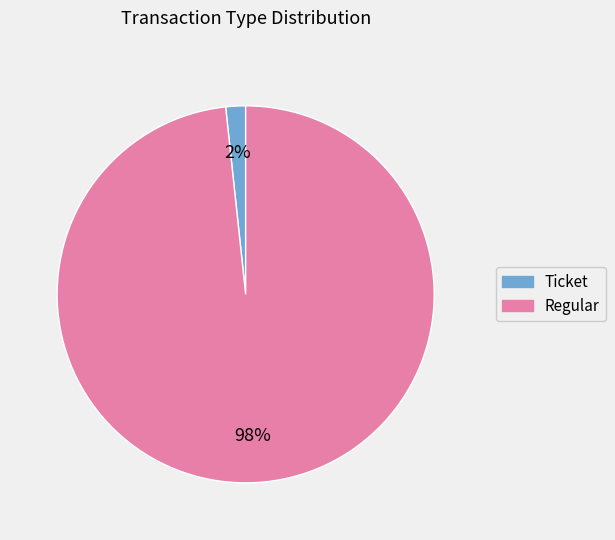

Which slice is the smallest?

Ticket